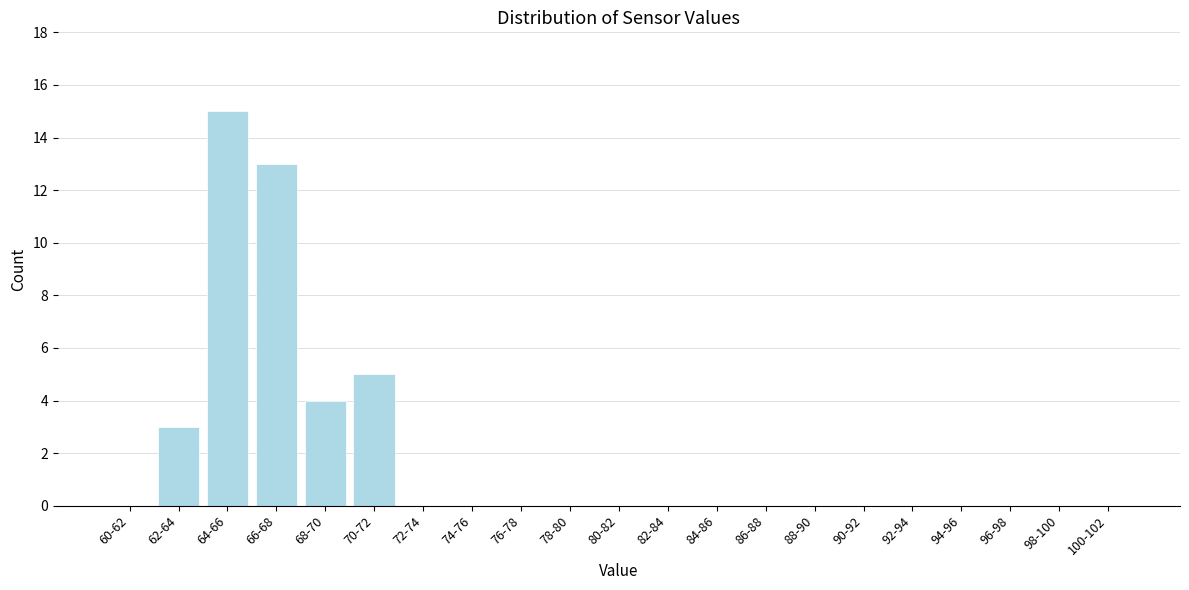

Reading left to right, what are all the values shown in this chart?

60-62=0	62-64=3	64-66=15	66-68=13	68-70=4	70-72=5	72-74=0	74-76=0	76-78=0	78-80=0	80-82=0	82-84=0	84-86=0	86-88=0	88-90=0	90-92=0	92-94=0	94-96=0	96-98=0	98-100=0	100-102=0